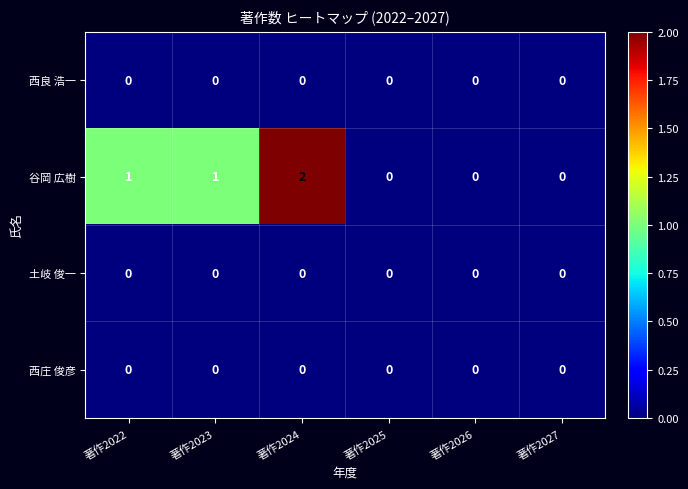

Which series changed the most between 著作2023 and 著作2027?

谷岡 広樹